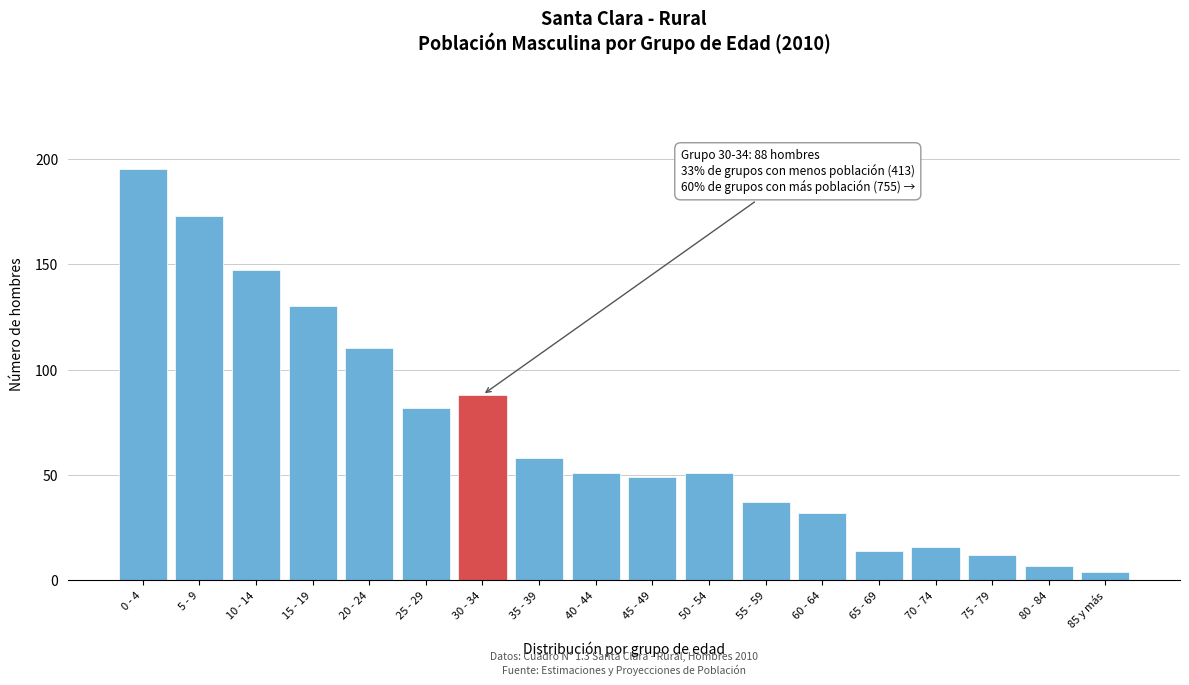

Reading left to right, transcribe all the data shown in this chart.

0 - 4=195	5 - 9=173	10 - 14=147	15 - 19=130	20 - 24=110	25 - 29=82	30 - 34=88	35 - 39=58	40 - 44=51	45 - 49=49	50 - 54=51	55 - 59=37	60 - 64=32	65 - 69=14	70 - 74=16	75 - 79=12	80 - 84=7	85 y más=4